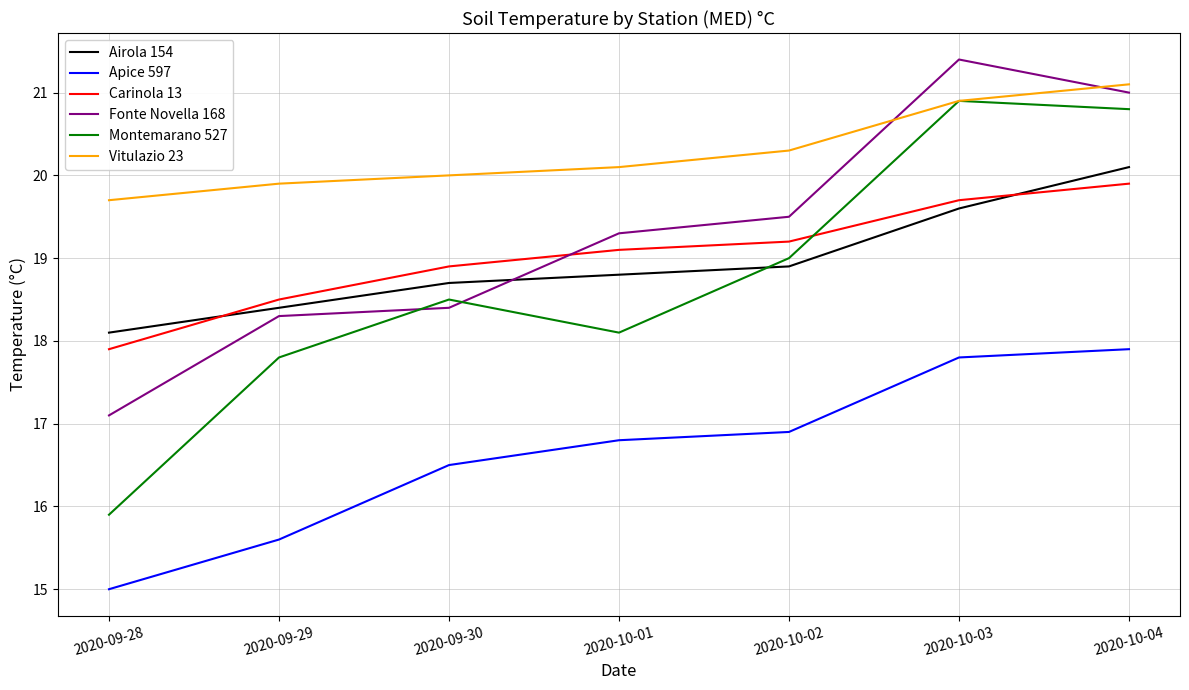

What position from the right is 2020-10-02?

3